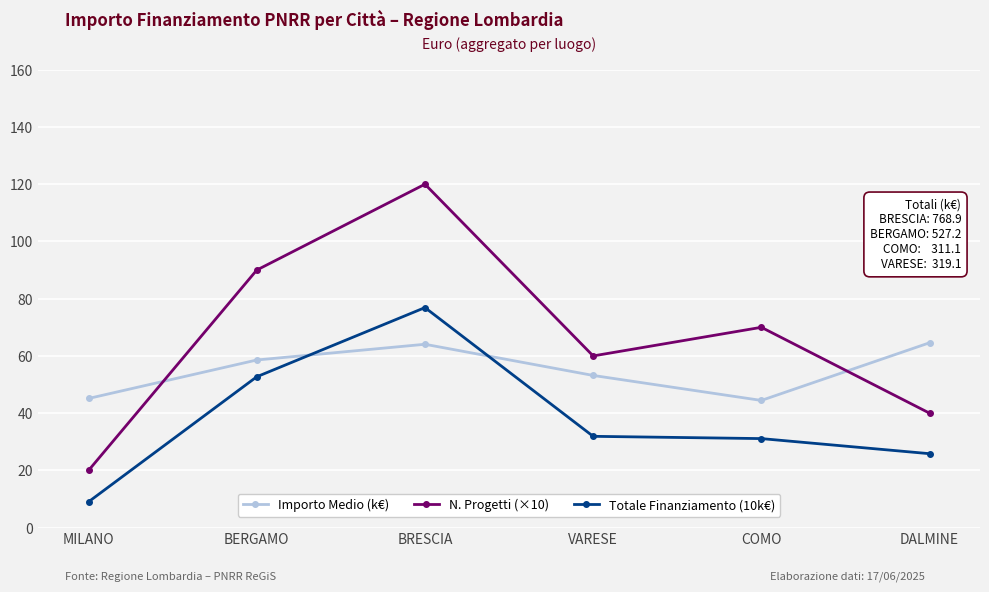

What is the sum of the N. Progetti (×10) values at BRESCIA and VARESE?

180.0